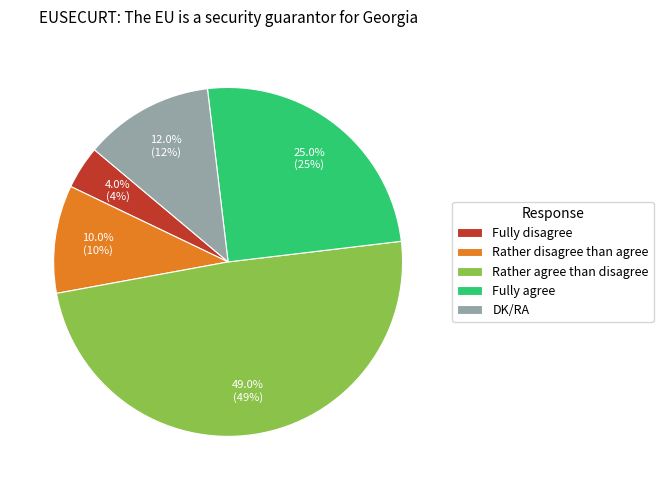

Does Rather agree than disagree account for over 50% of the chart?

No